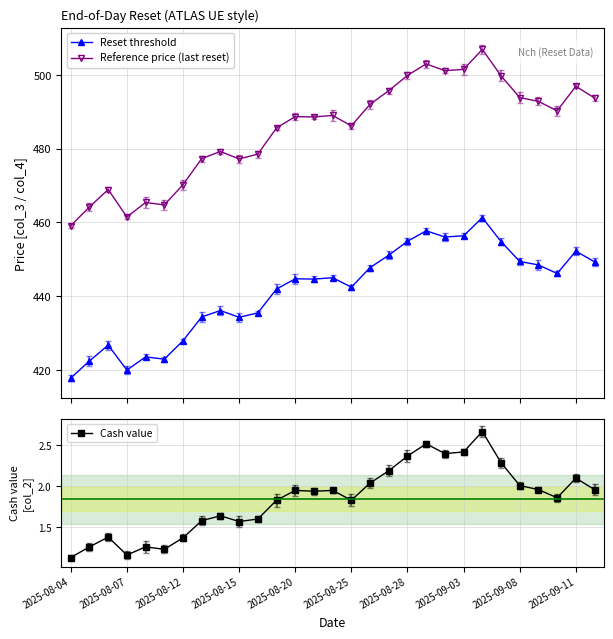

True or false: Cash value and Reset threshold intersect in this chart.

False